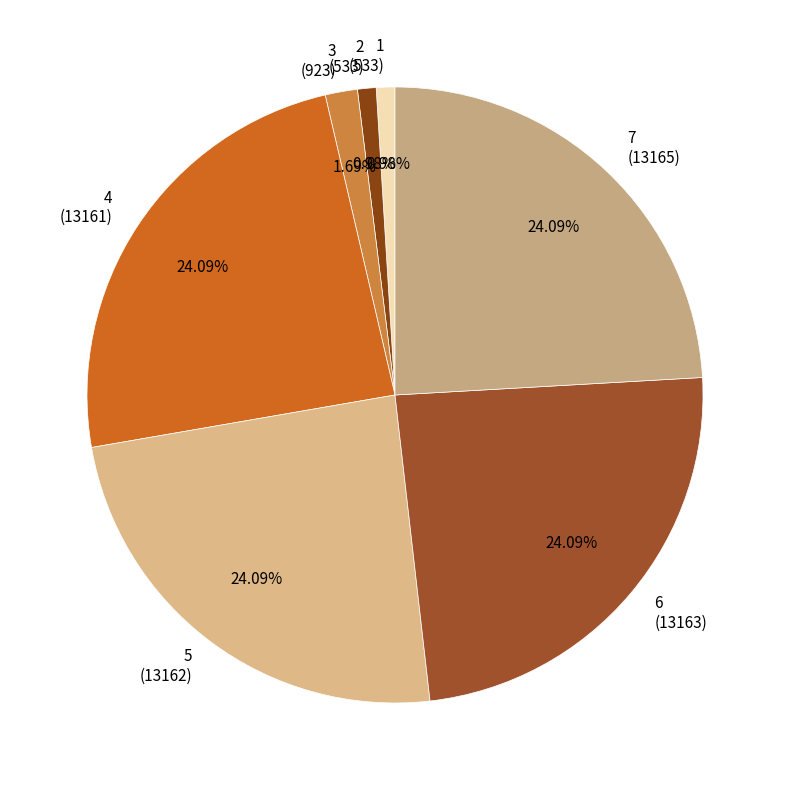

What percentage is the 2 slice, to the nearest percent?

1%